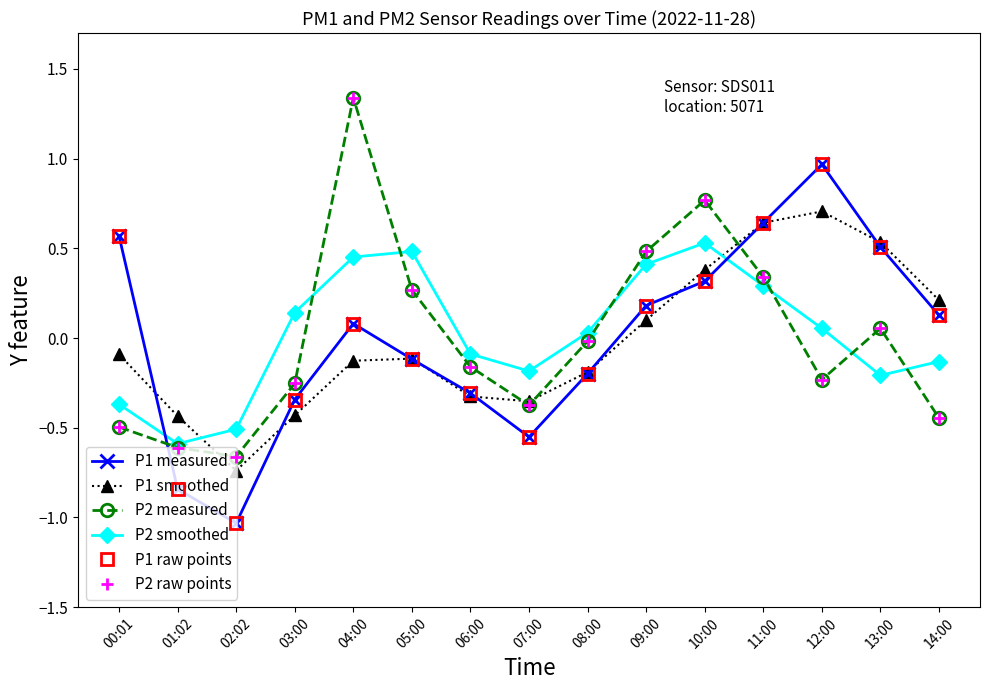

What is the highest value of the P2 raw points series?

1.3